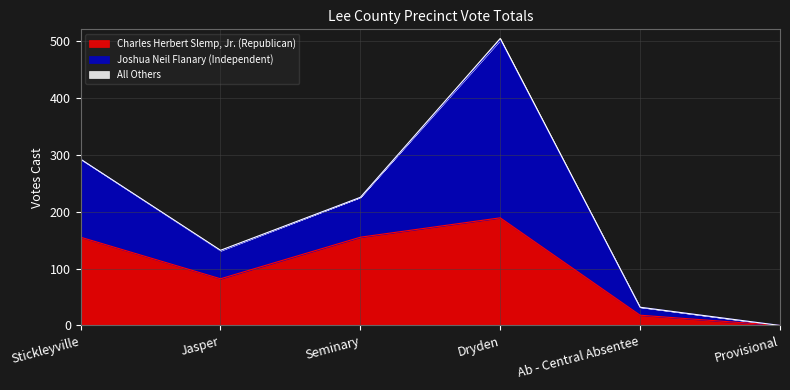

How many All Others values are between 0 and 1?

5